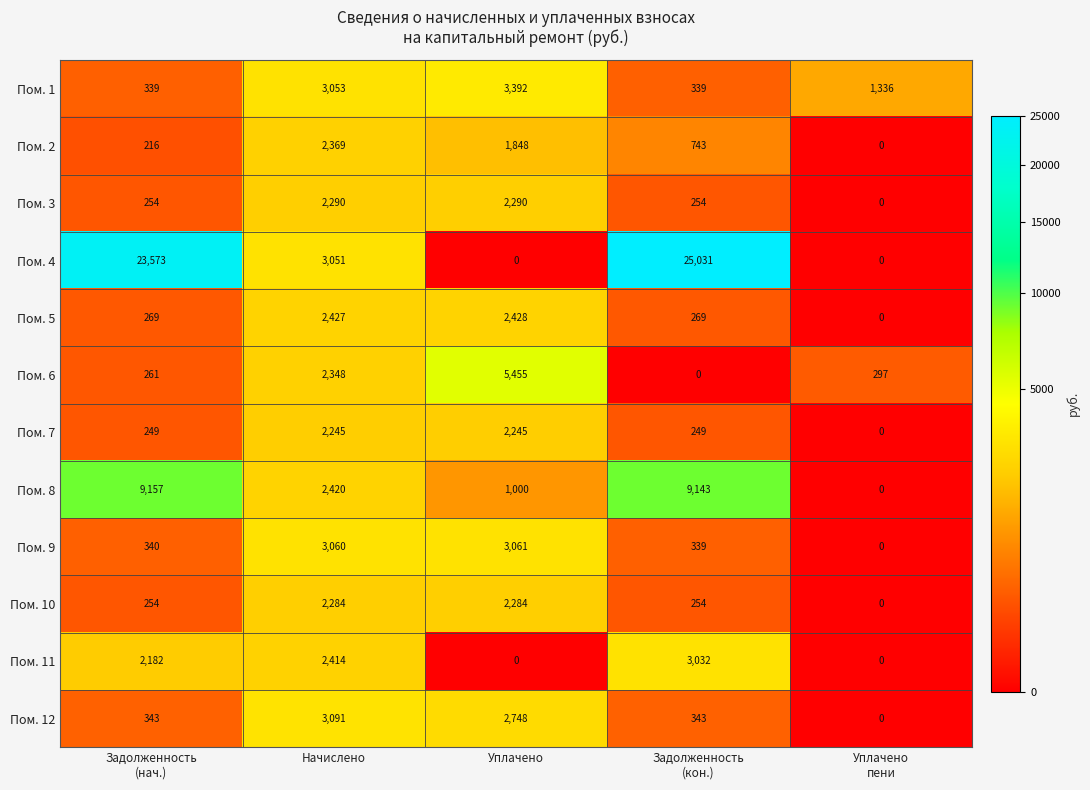

Which series has the largest total across all categories?

Пом. 4